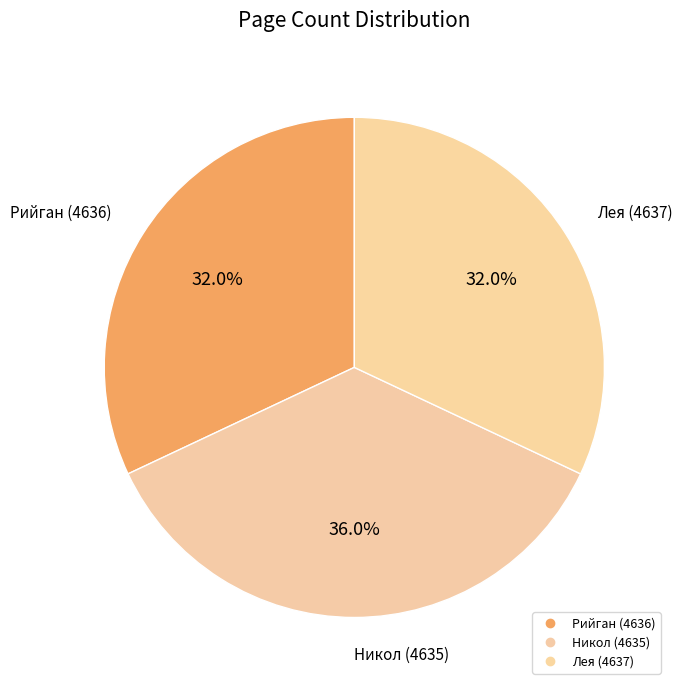

Count the number of slices in the pie.

3